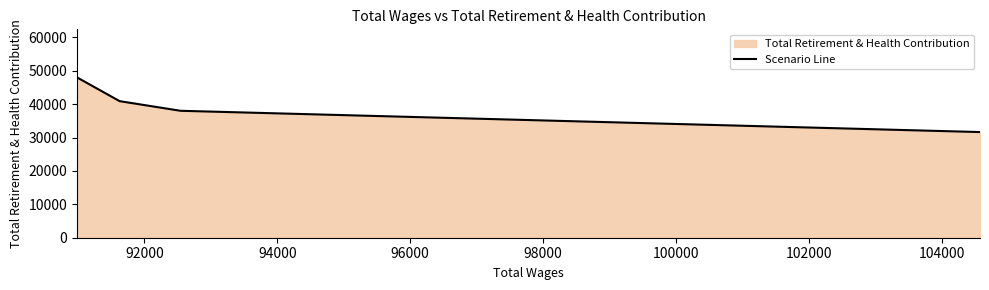

How many lines are shown in the chart?

1